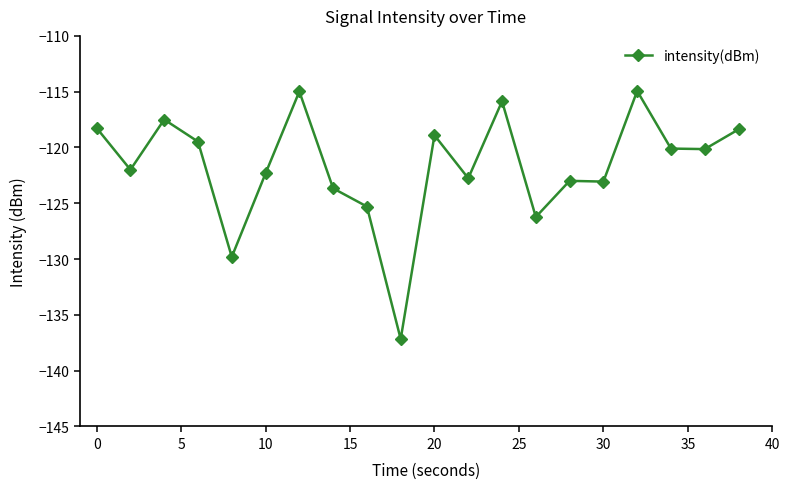

What is the value of the 16th point from the left?

-123.1